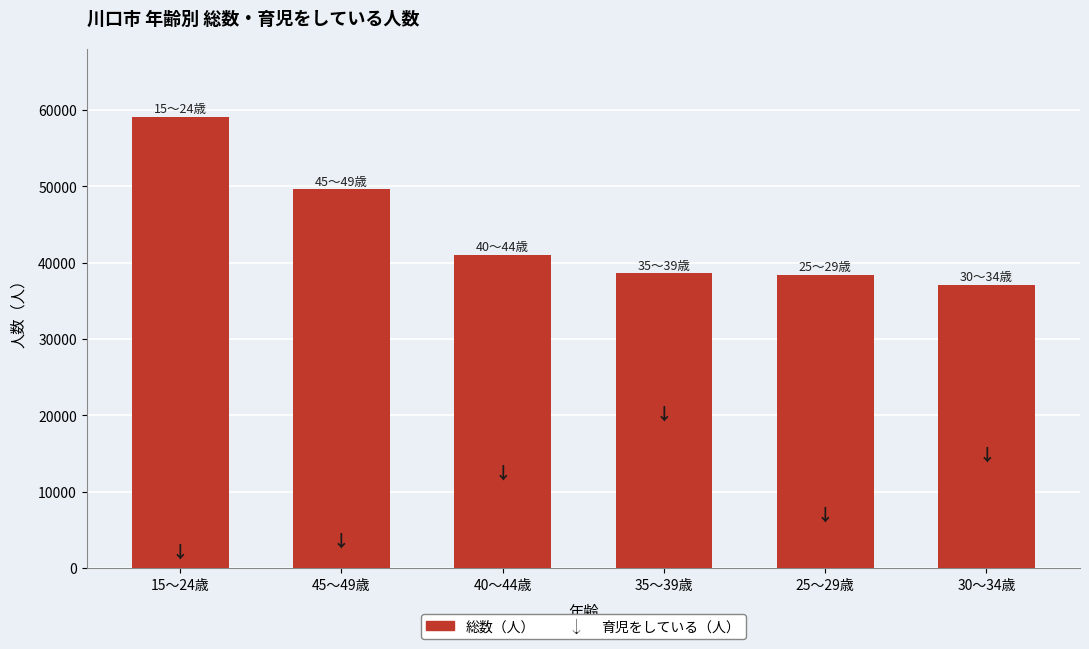

Is it true that the value at 45～49歳 is 15482?

False